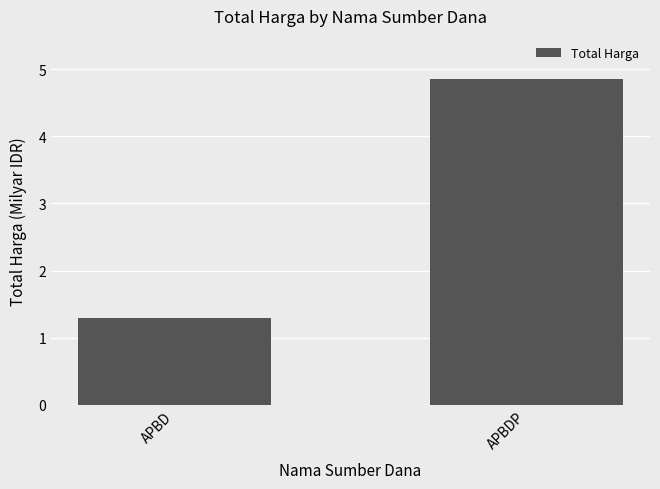

What is the label of the 1st bar from the right?

APBDP